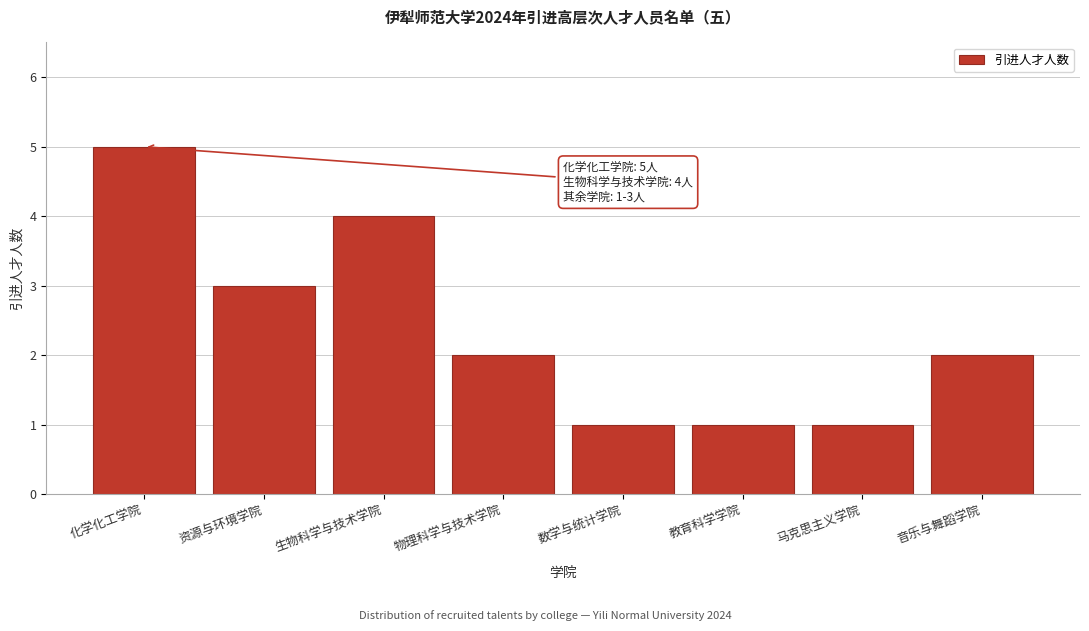

Reading left to right, extract all data points from this chart.

化学化工学院=5	资源与环境学院=3	生物科学与技术学院=4	物理科学与技术学院=2	数学与统计学院=1	教育科学学院=1	马克思主义学院=1	音乐与舞蹈学院=2